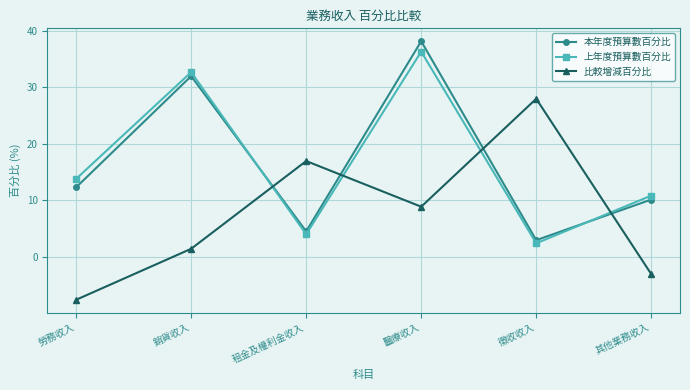

What is the average value of the 本年度預算數百分比 series?

16.7